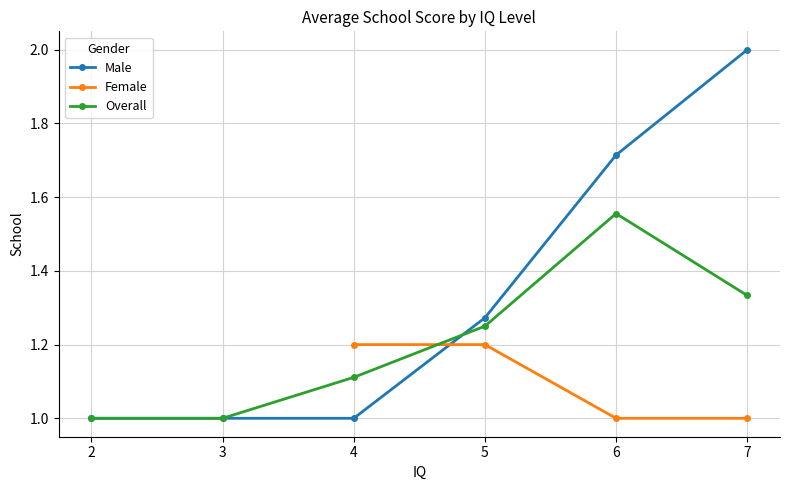

Which category has the highest value in the Male series?

7